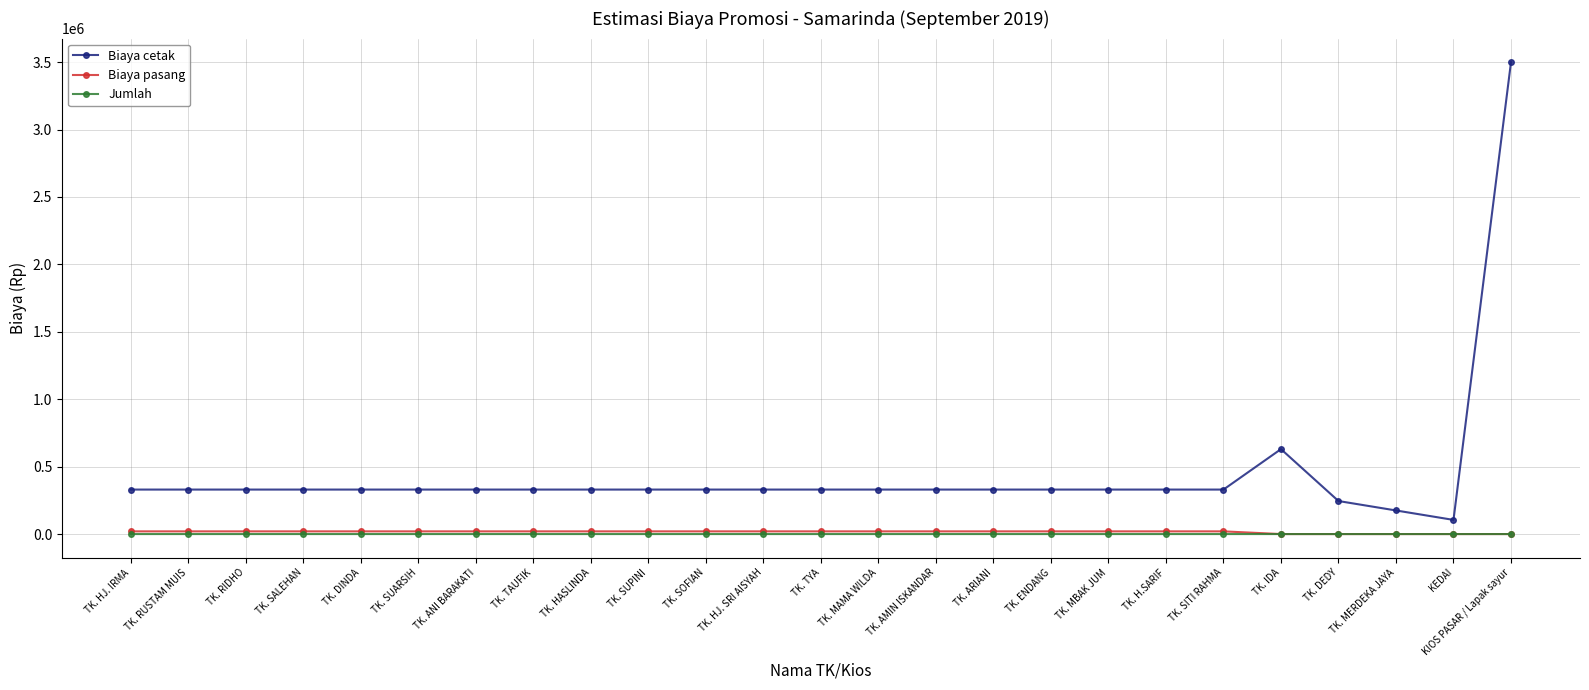

True or false: Biaya pasang and Biaya cetak intersect in this chart.

False